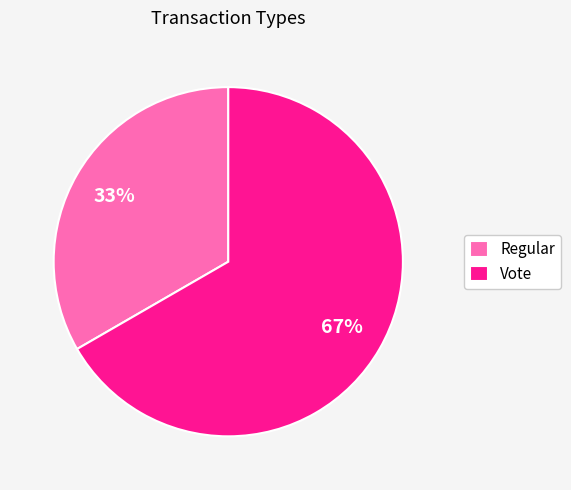

To the nearest percent, what is the average slice percentage?

50%